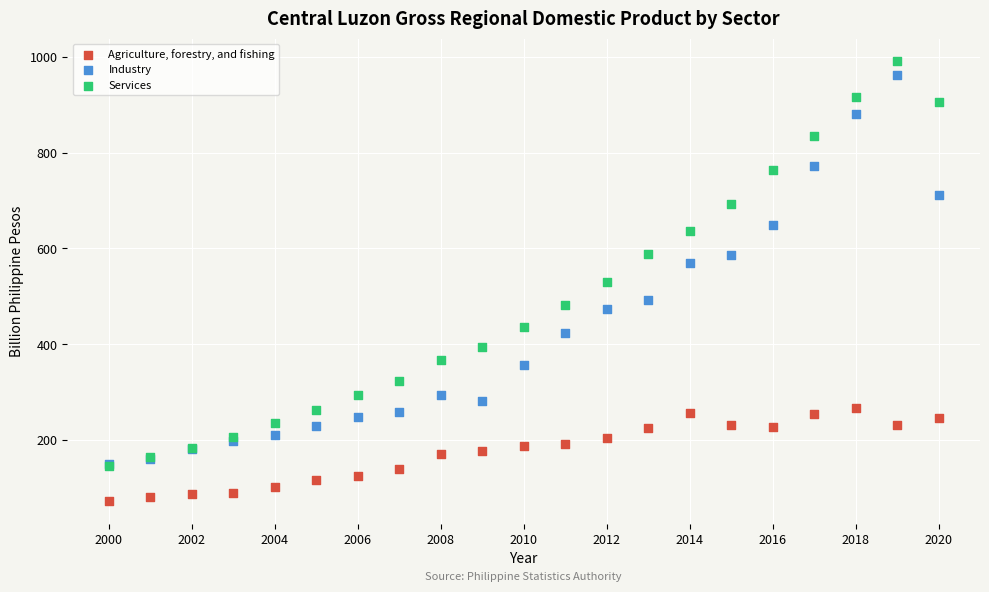

In the Industry series, what Y value is closest to 555?

568.6